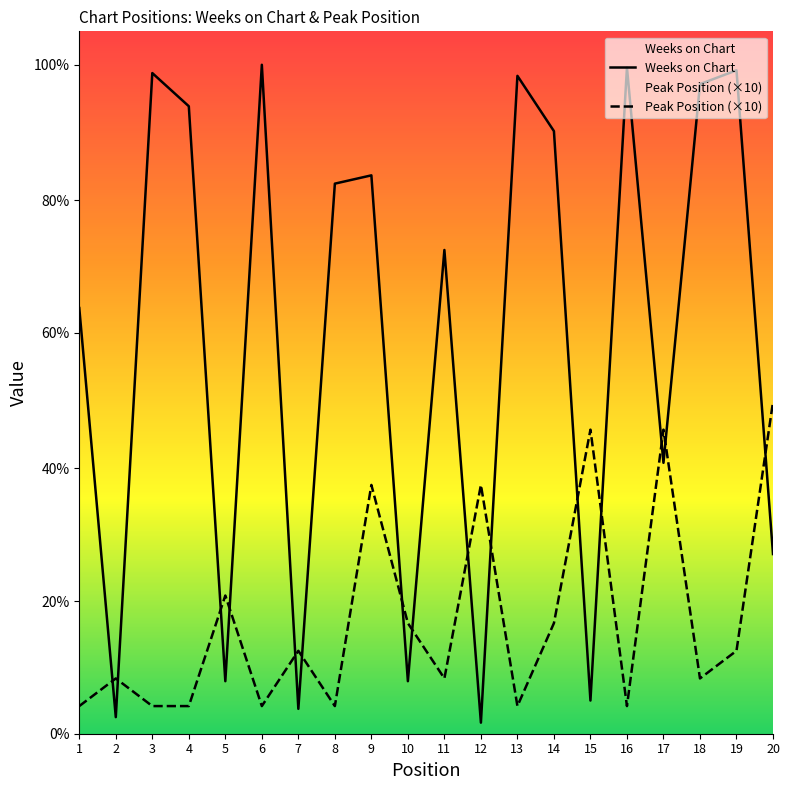

At which category is the sum across all series the highest?

9